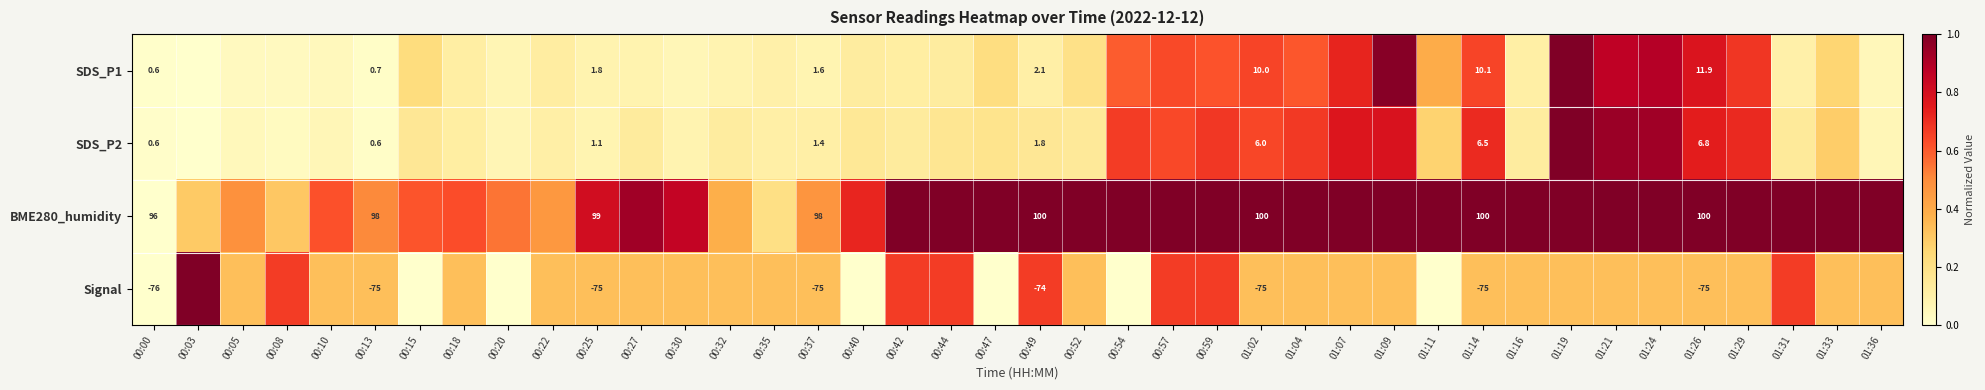

List the labels in order of SDS_P1 value, largest first.

01:19, 01:09, 01:24, 01:21, 01:26, 01:07, 01:29, 01:14, 01:02, 00:57, 00:59, 01:04, 00:54, 01:11, 01:33, 00:15, 00:47, 00:52, 00:44, 00:40, 00:22, 00:42, 00:18, 01:16, 00:49, 01:31, 00:35, 00:25, 00:27, 00:32, 00:37, 00:20, 00:30, 01:36, 00:10, 00:05, 00:08, 00:13, 00:00, 00:03